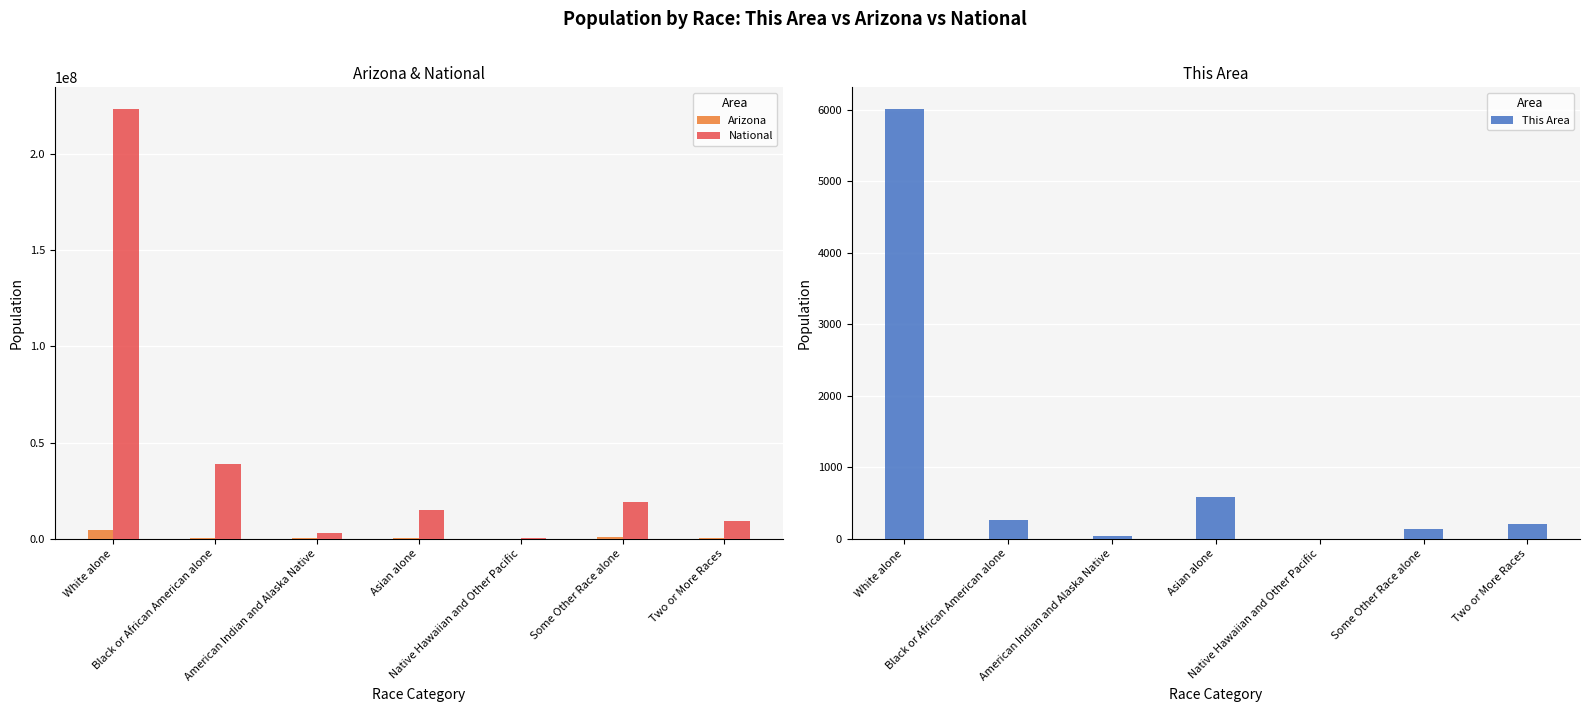

Rank the series at Some Other Race alone from highest to lowest value.

National, Arizona, This Area